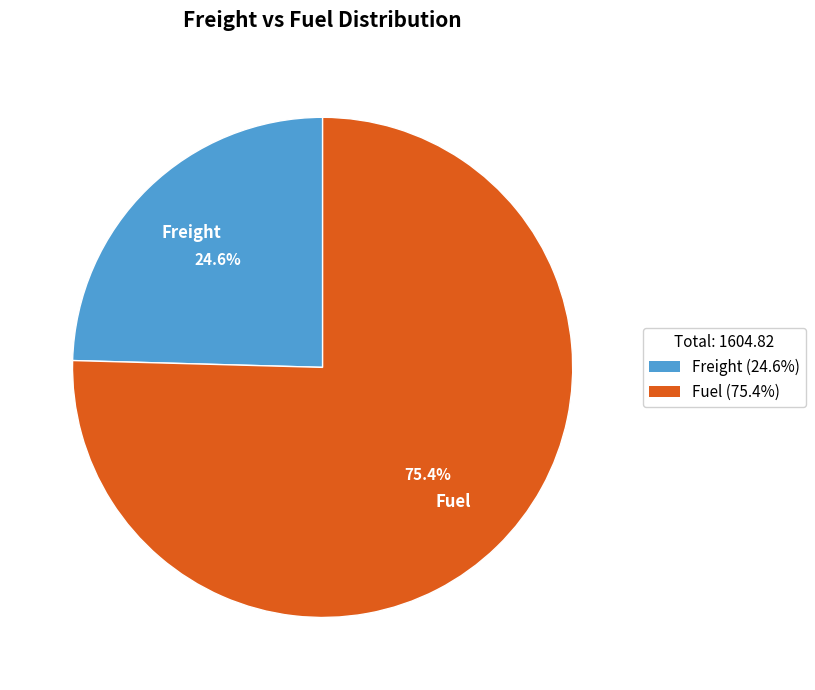

Which slice represents more than half of the pie?

Fuel (75.4%)